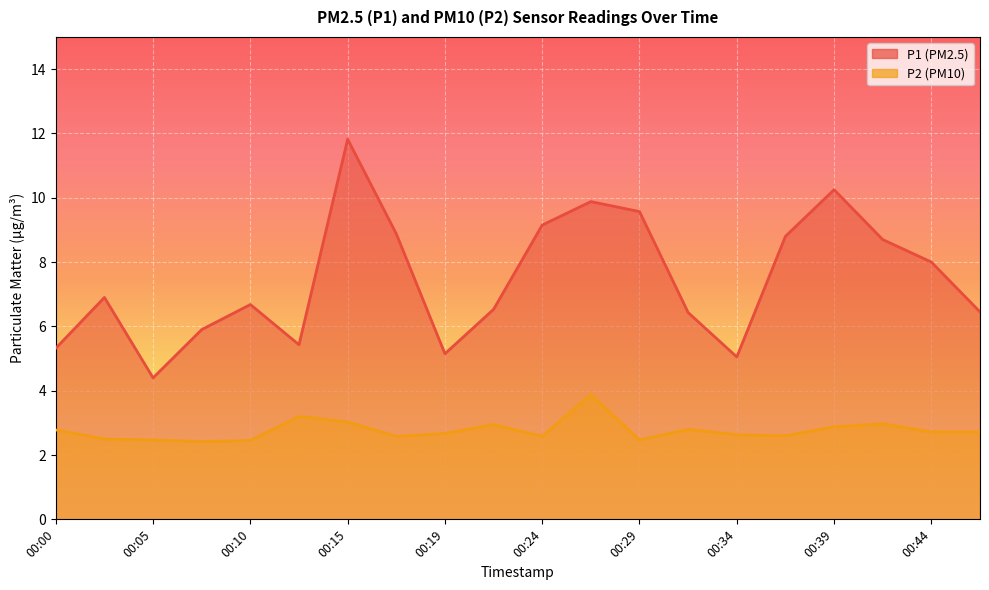

What is the approximate value of P2 at 00:10?

2.5